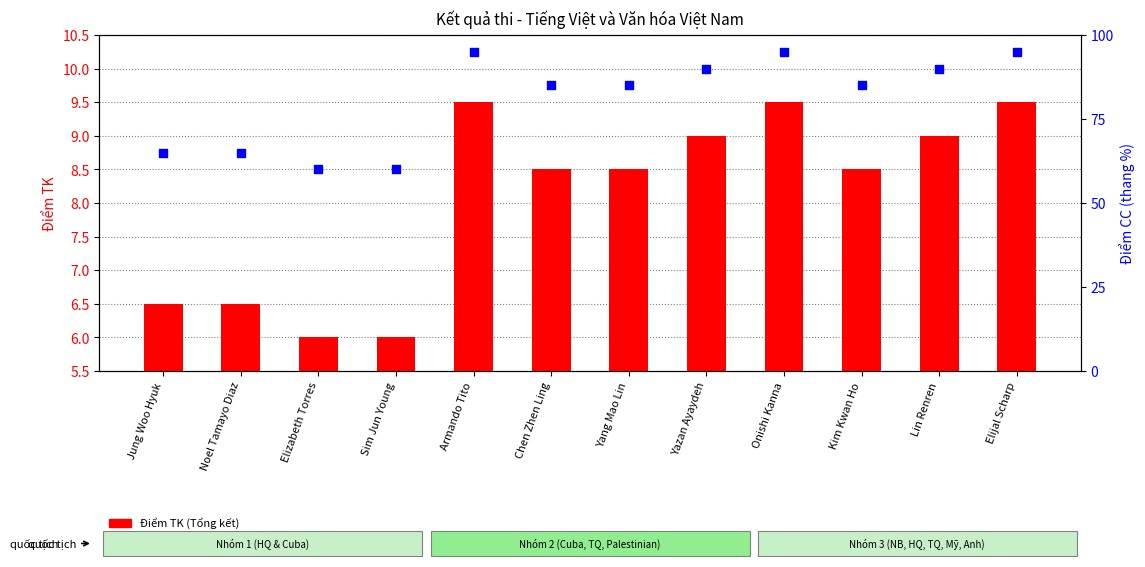

At how many categories does at least one series exceed 58?

12